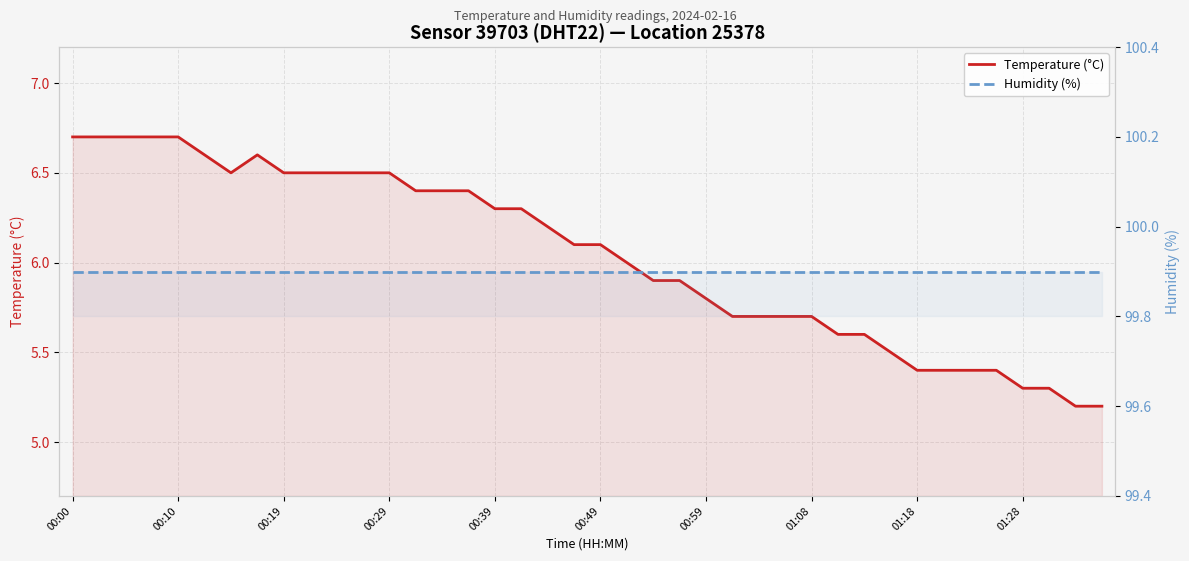

True or false: Temperature (°C) and Humidity (%) cross at least once.

False